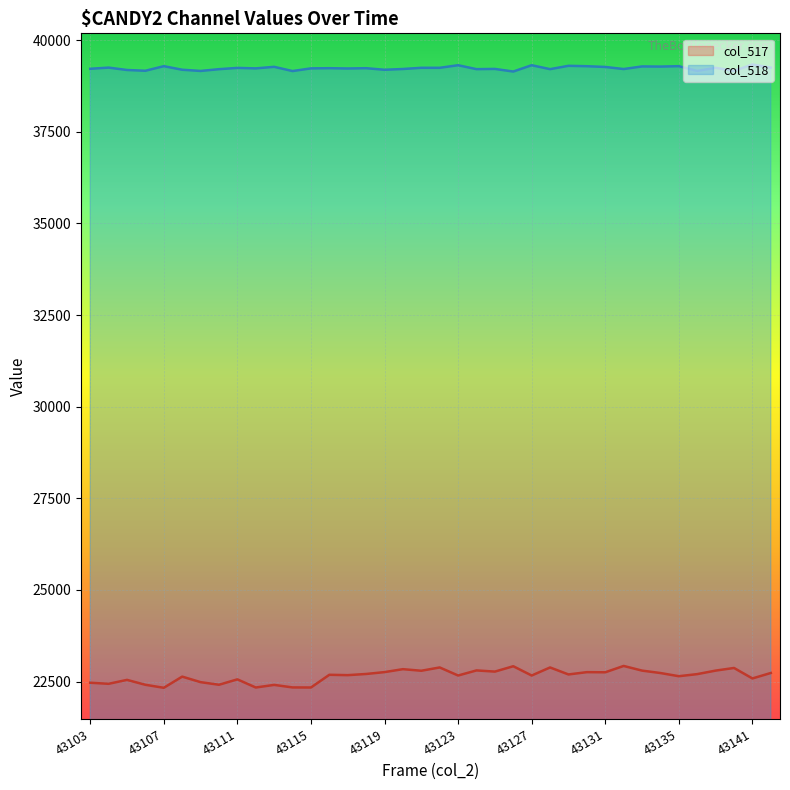

What is the difference between the col_518 values at 43122 and 43130?

43